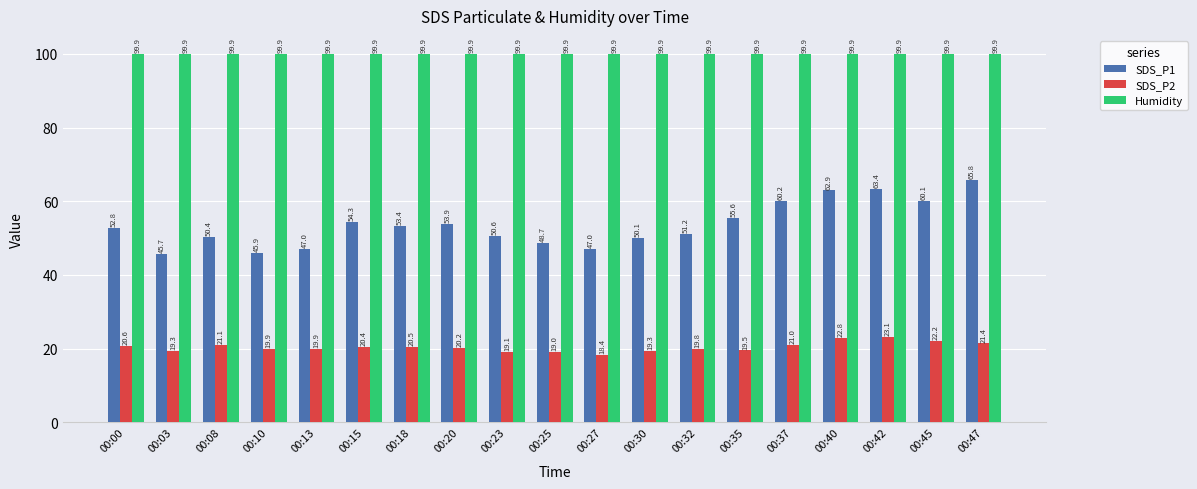

What is the difference between the highest and lowest values at 00:47?

78.5